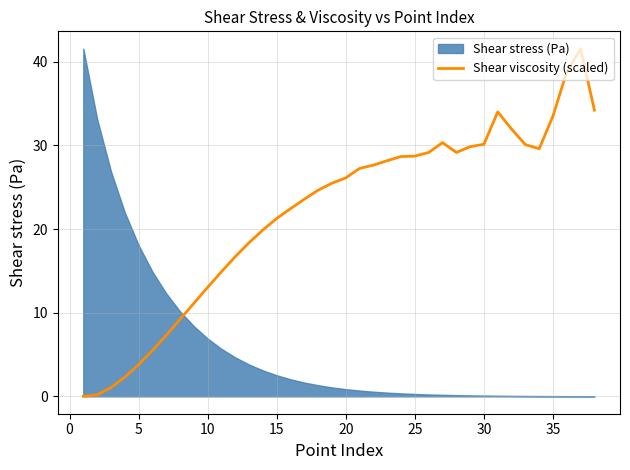

How many interior local peaks (higher than both neighbors) does the data have?

3